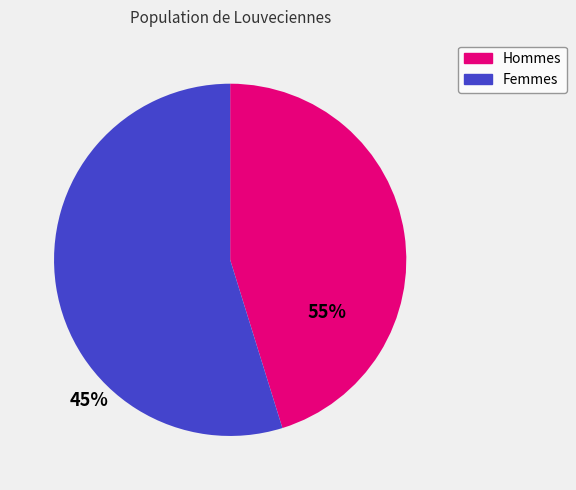

Does any single category account for the majority?

Yes